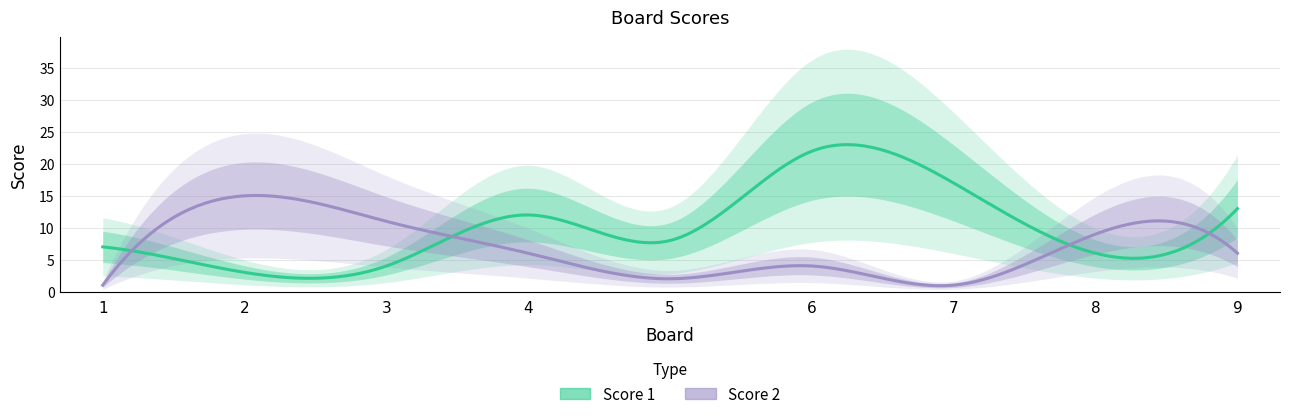

What is the greatest value displayed?

22